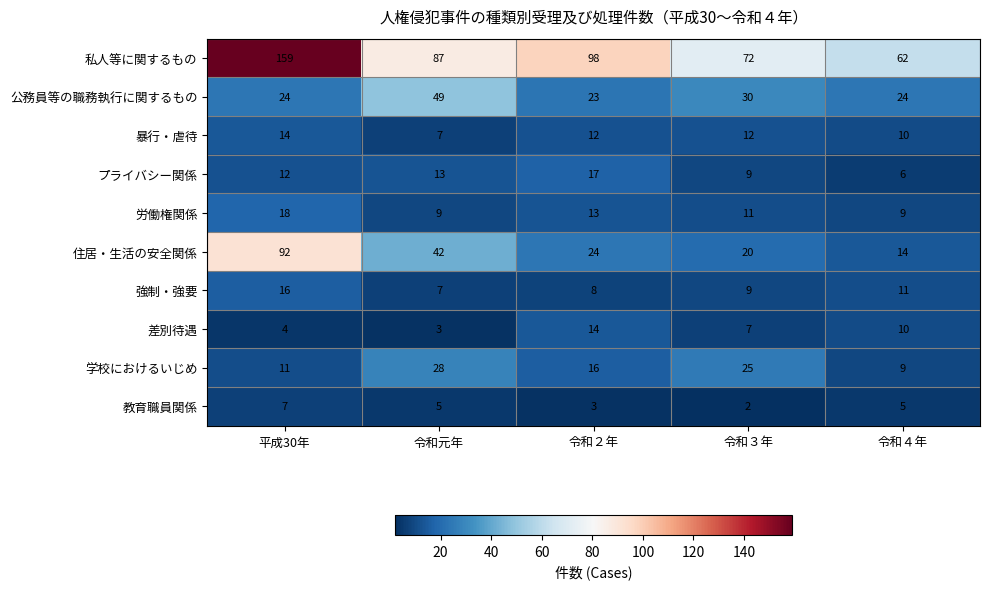

At which label does 強制・強要 reach its peak?

平成30年